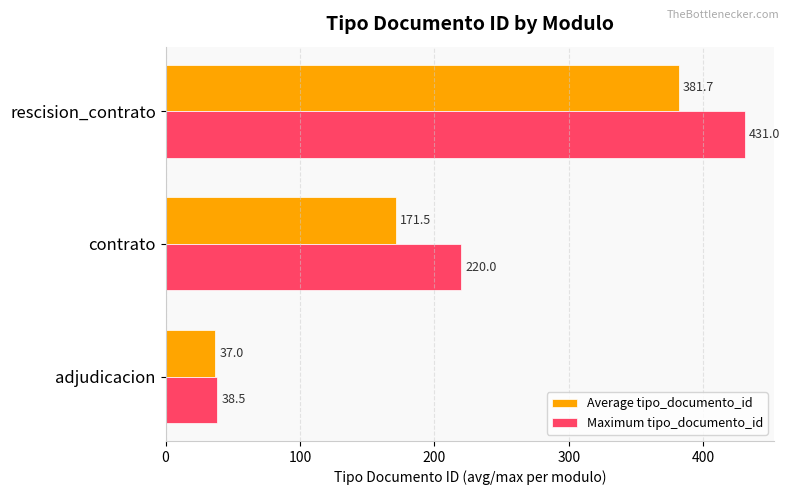

Is it true that Maximum tipo_documento_id equals 38.5 at adjudicacion?

True